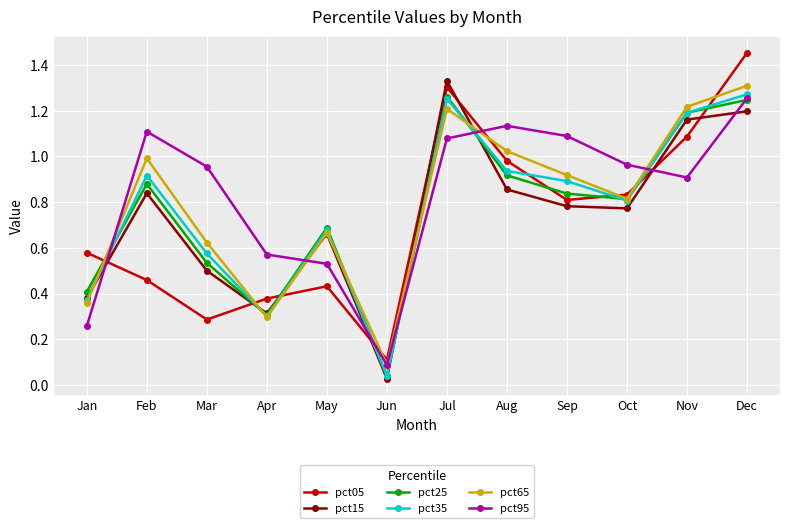

True or false: pct15 has a value of 0.8 at Sep.

True